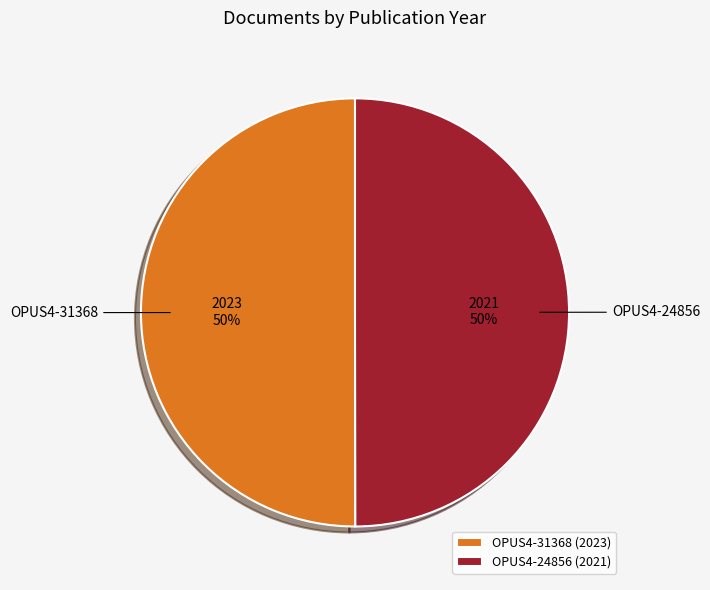

How many segments does this pie chart have?

2